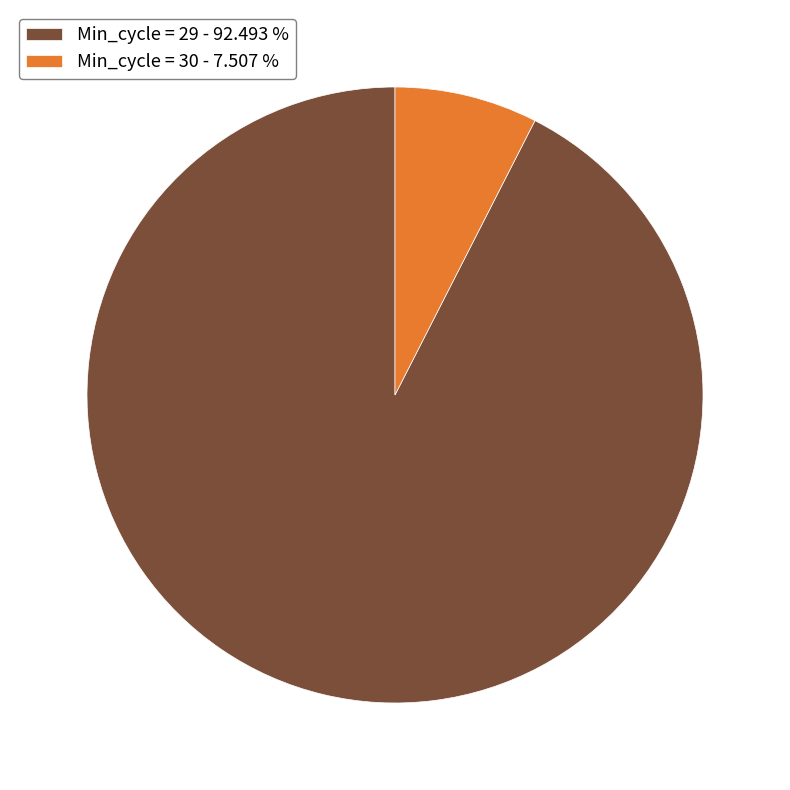

Do Min_cycle = 29 - 92.493 % and Min_cycle = 30 - 7.507 % together represent more than half of the pie?

Yes